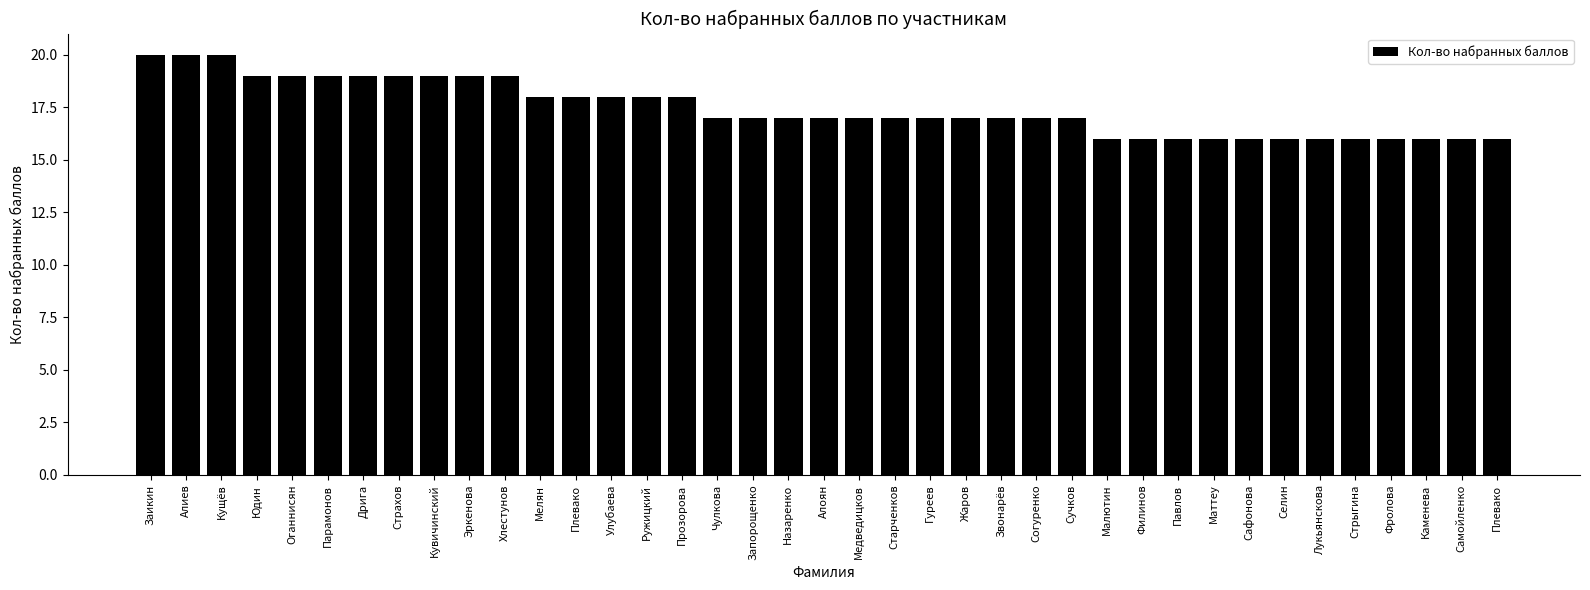

Does the chart contain any negative values?

No